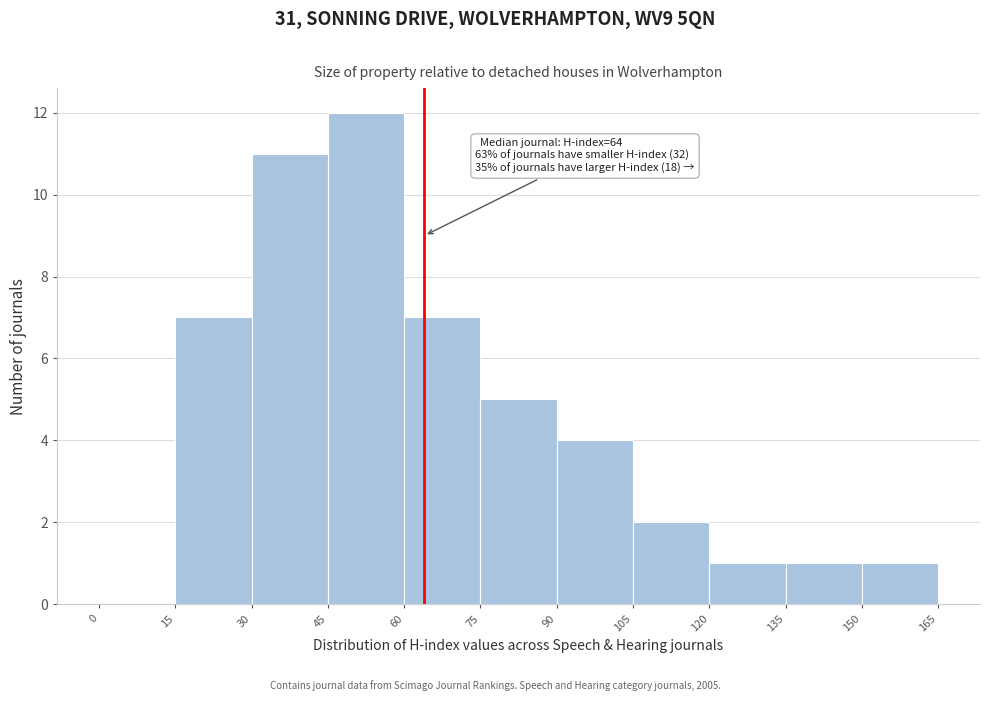

Which range on the x-axis has the tallest bar?

45 to 60